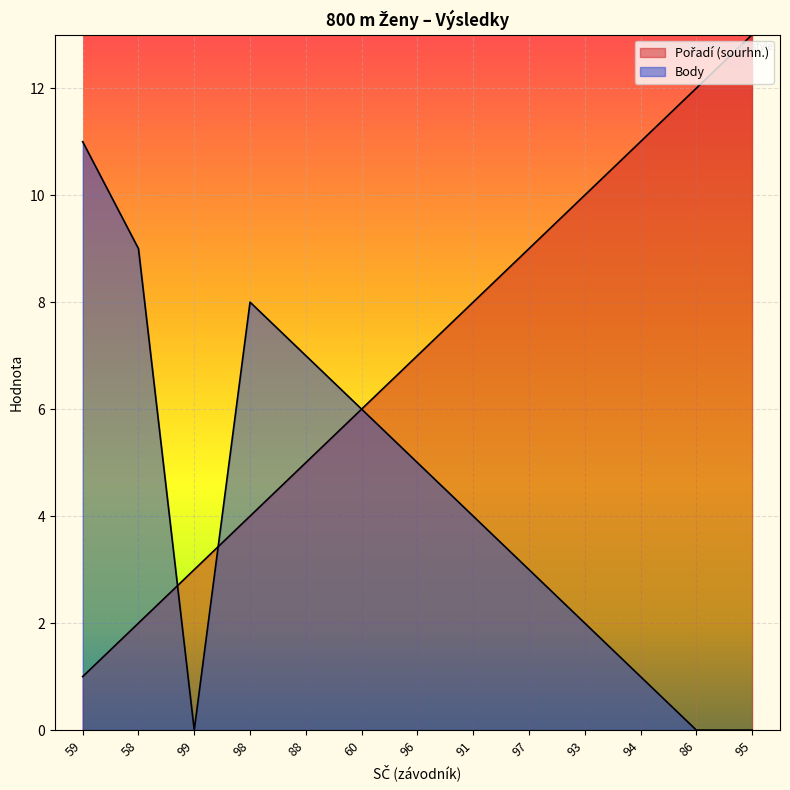

At which label does Pořadí (sourhn.) reach its peak?

95